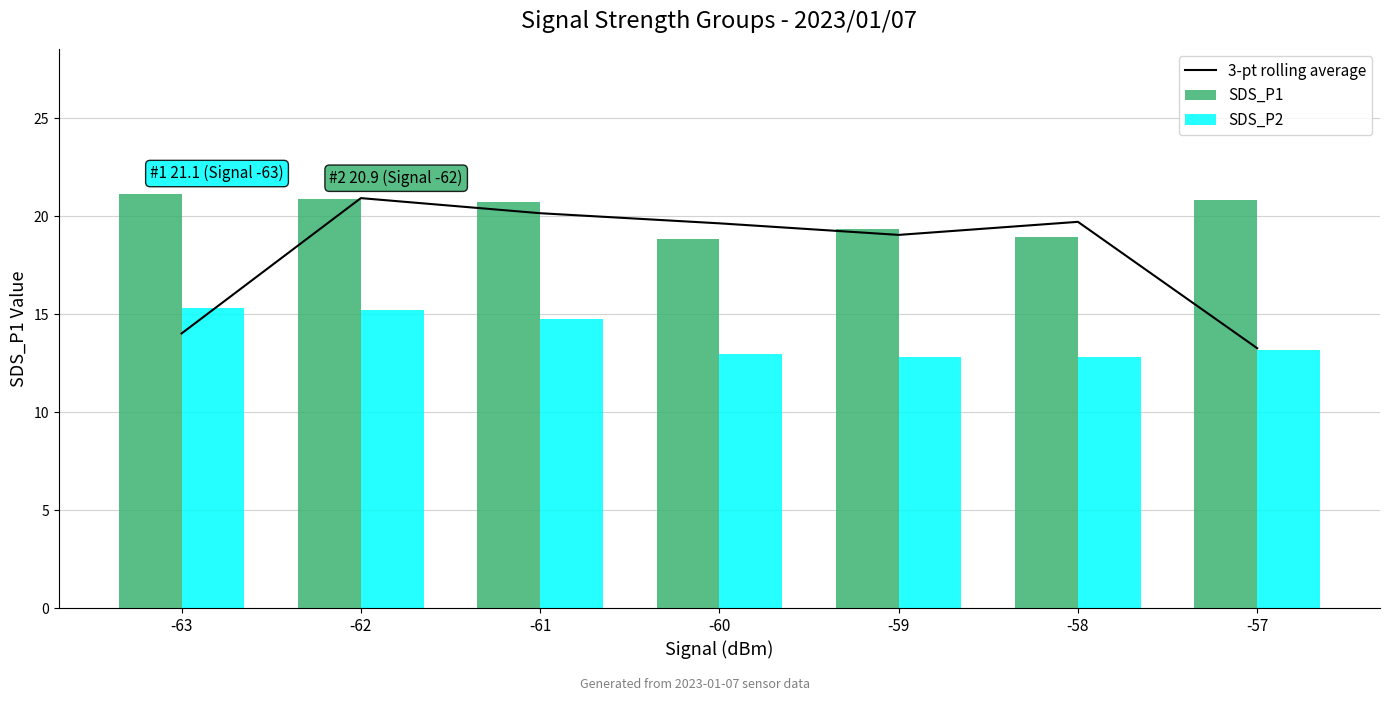

The value of SDS_P1 at -60 is 11.2. True or false?

False